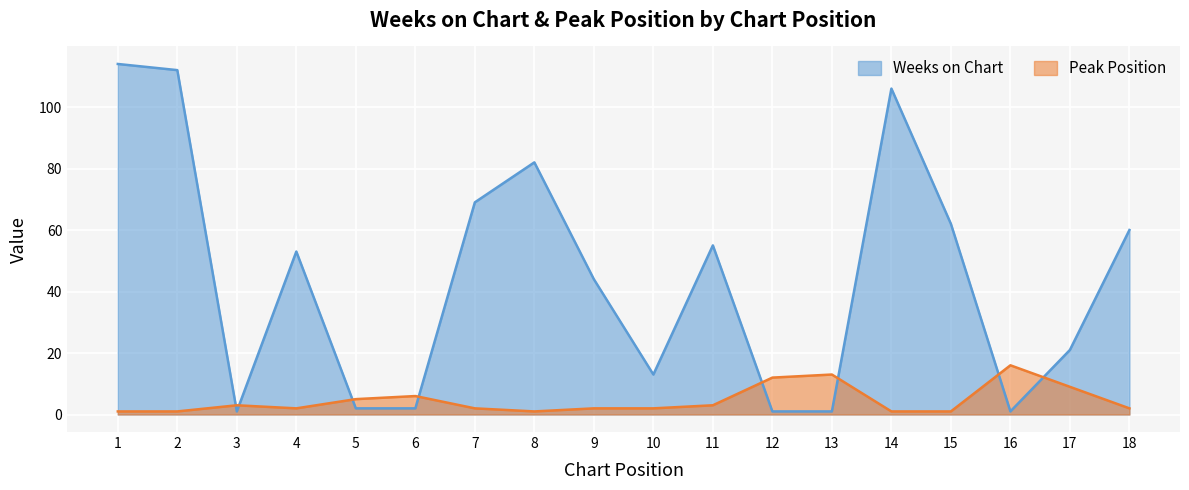

The Peak Position series shows 2 at 7. True or false?

True